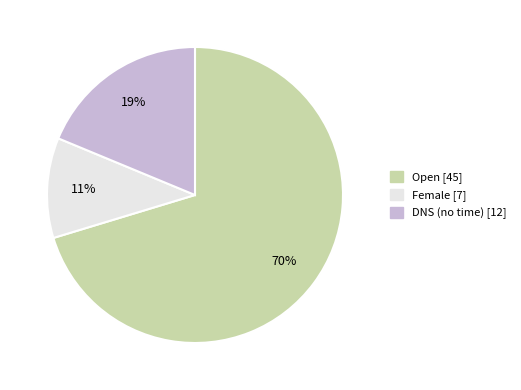

Is there a majority slice in this chart?

Yes